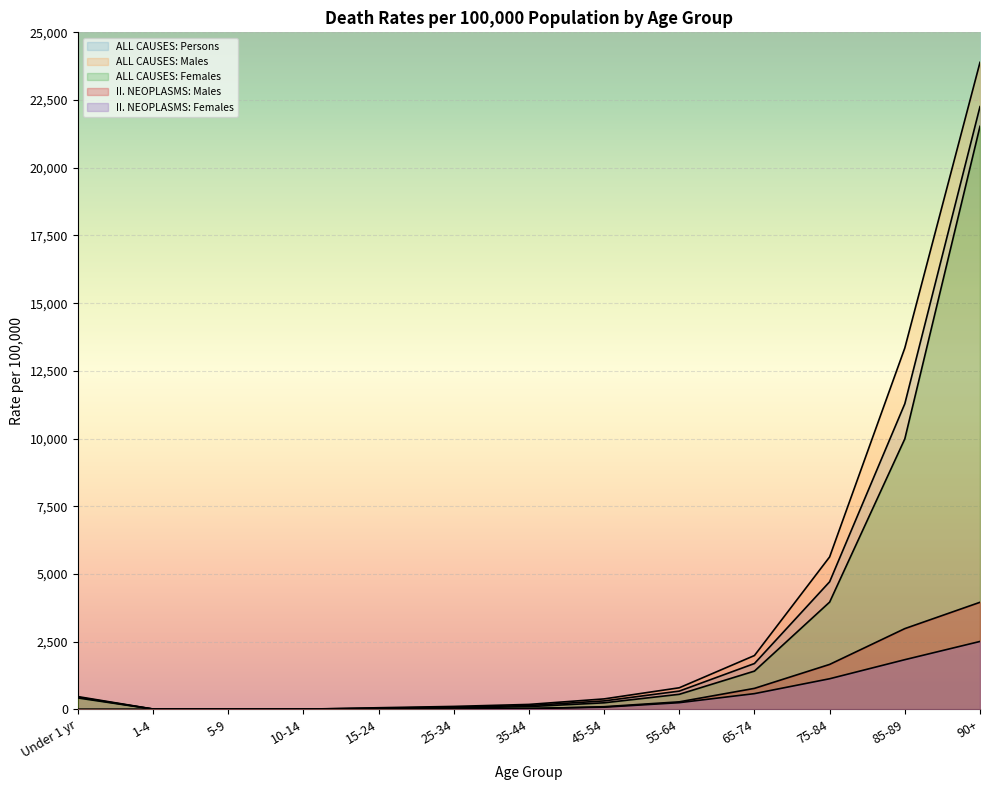

The value of II. NEOPLASMS: Females at 65-74 is 831.3. True or false?

False